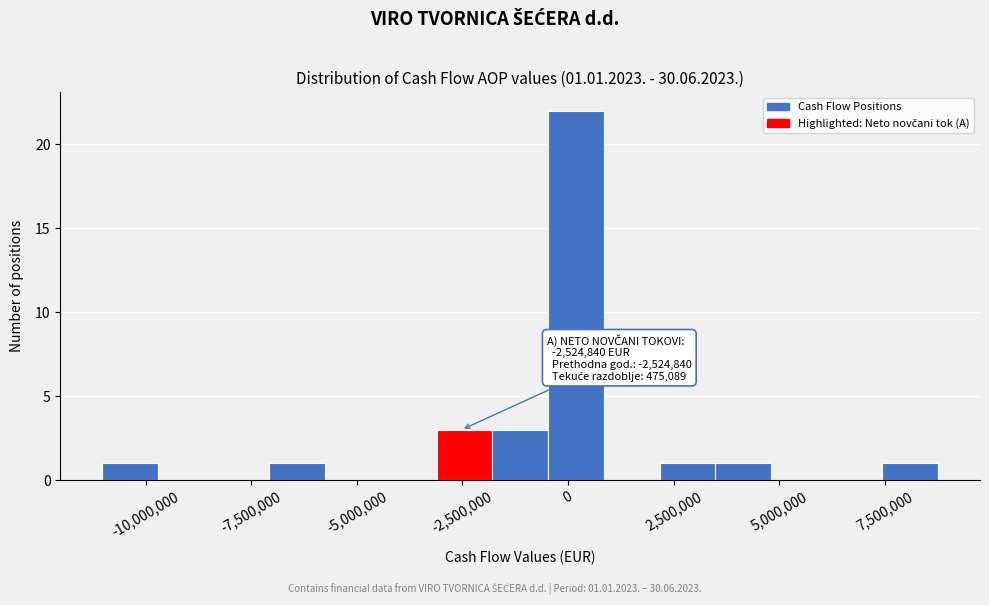

Read against the x-axis, roughly where is the centre of the tallest bar?

0